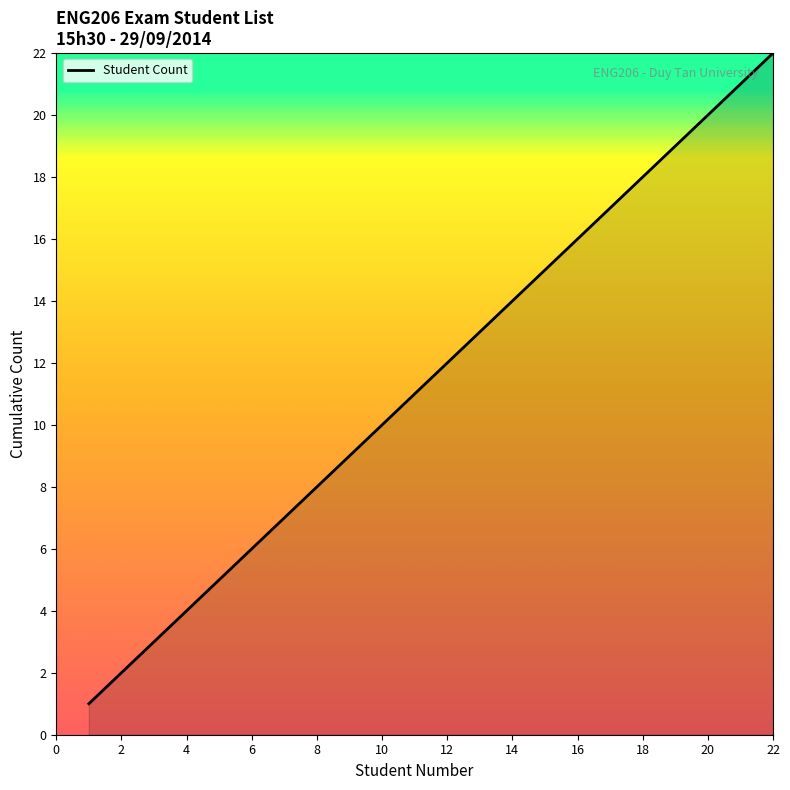

Reading left to right, transcribe all the data shown in this chart.

1	2	3	4	5	6	7	8	9	10	11	12	13	14	15	16	17	18	19	20	21	22